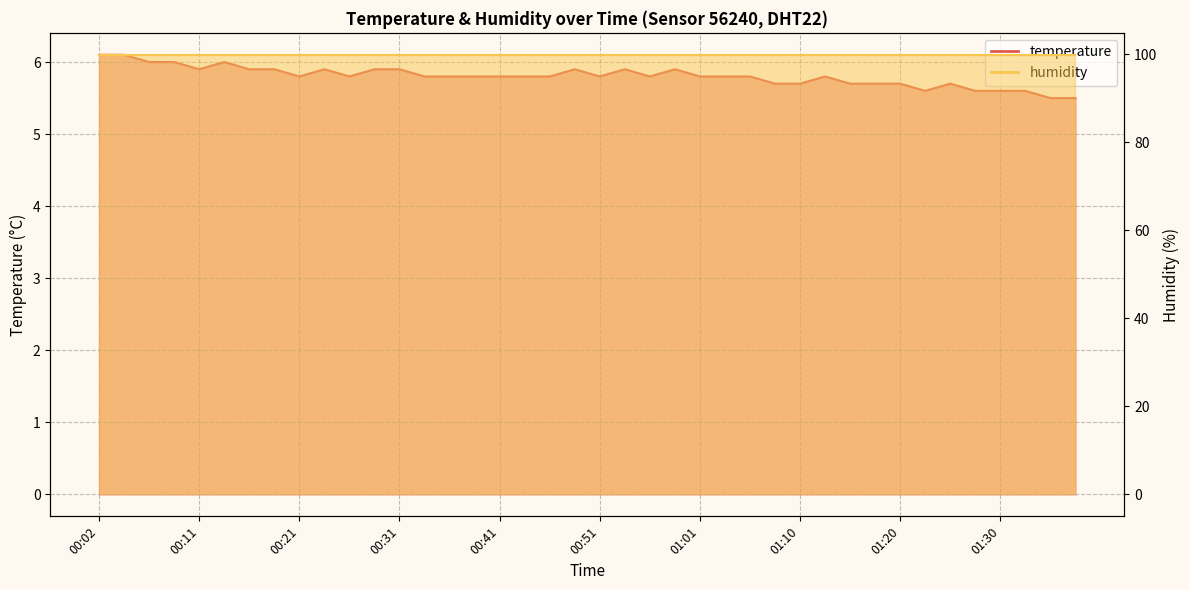

The value at 00:11 is 5.9. True or false?

True